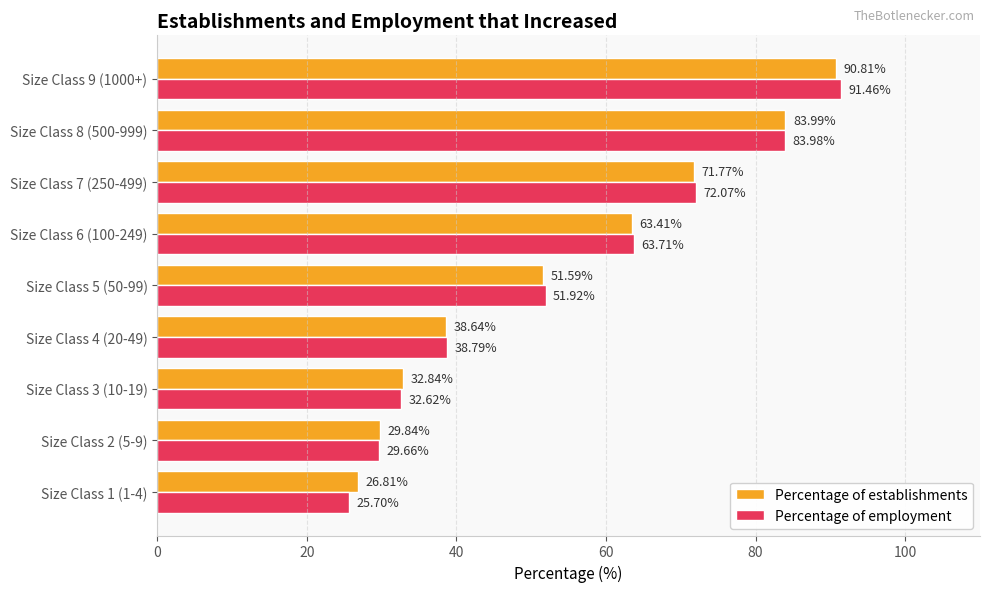

Is the value of Percentage of establishments at Size Class 8 (500-999) greater than the value of Percentage of employment at Size Class 8 (500-999)?

Yes